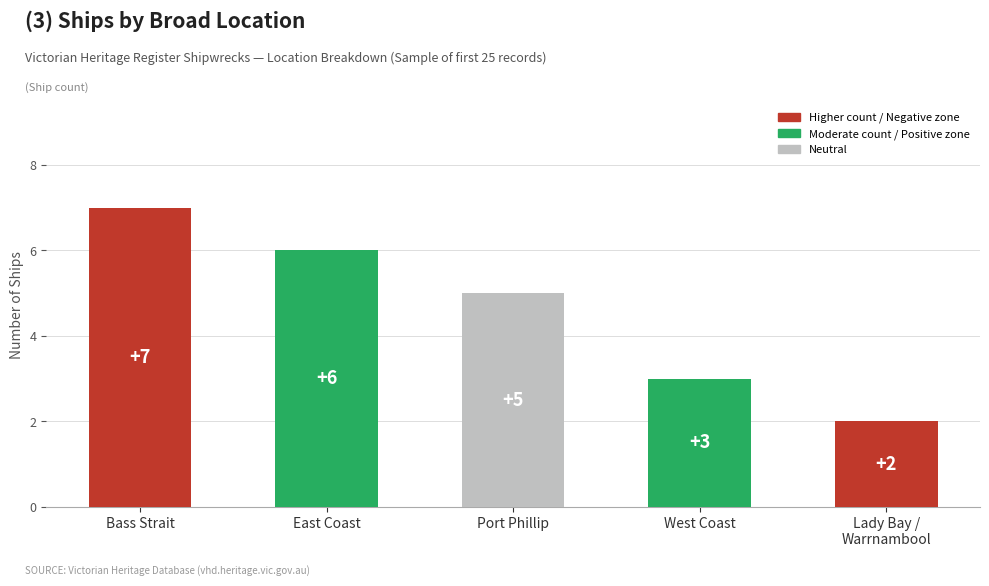

What is the approximate value at Port Phillip?

5